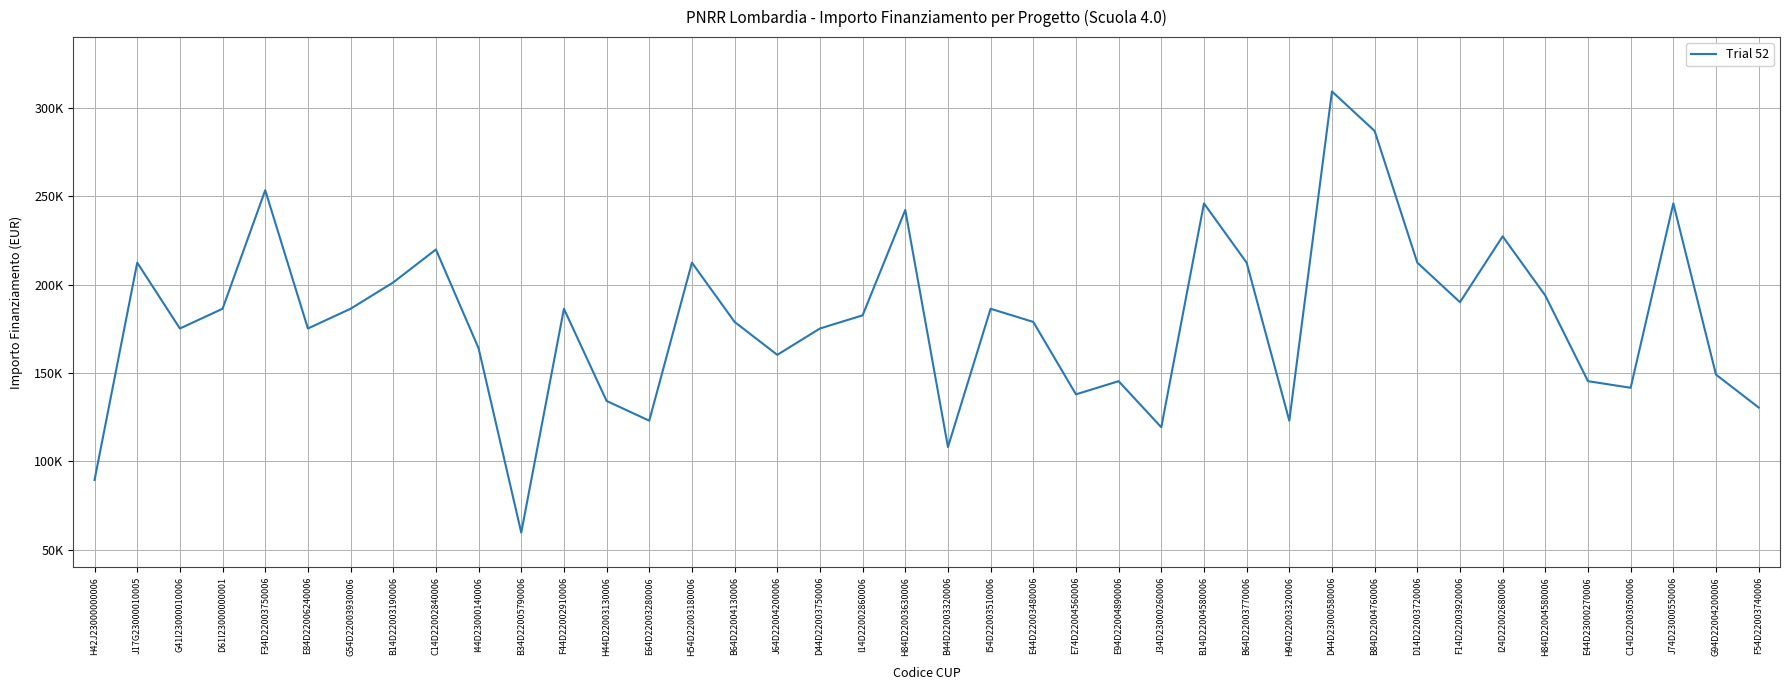

What is the label of the 23rd point from the left?

E44D22003480006